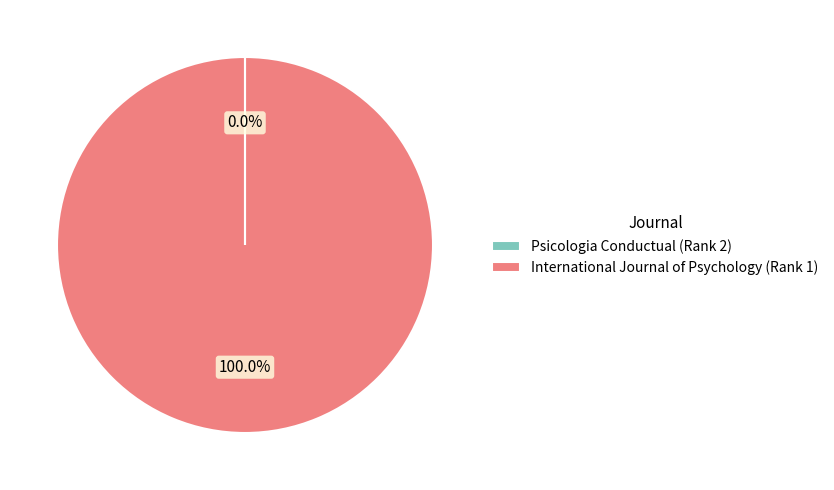

What is the largest slice in the pie chart?

International Journal of Psychology (Rank 1)